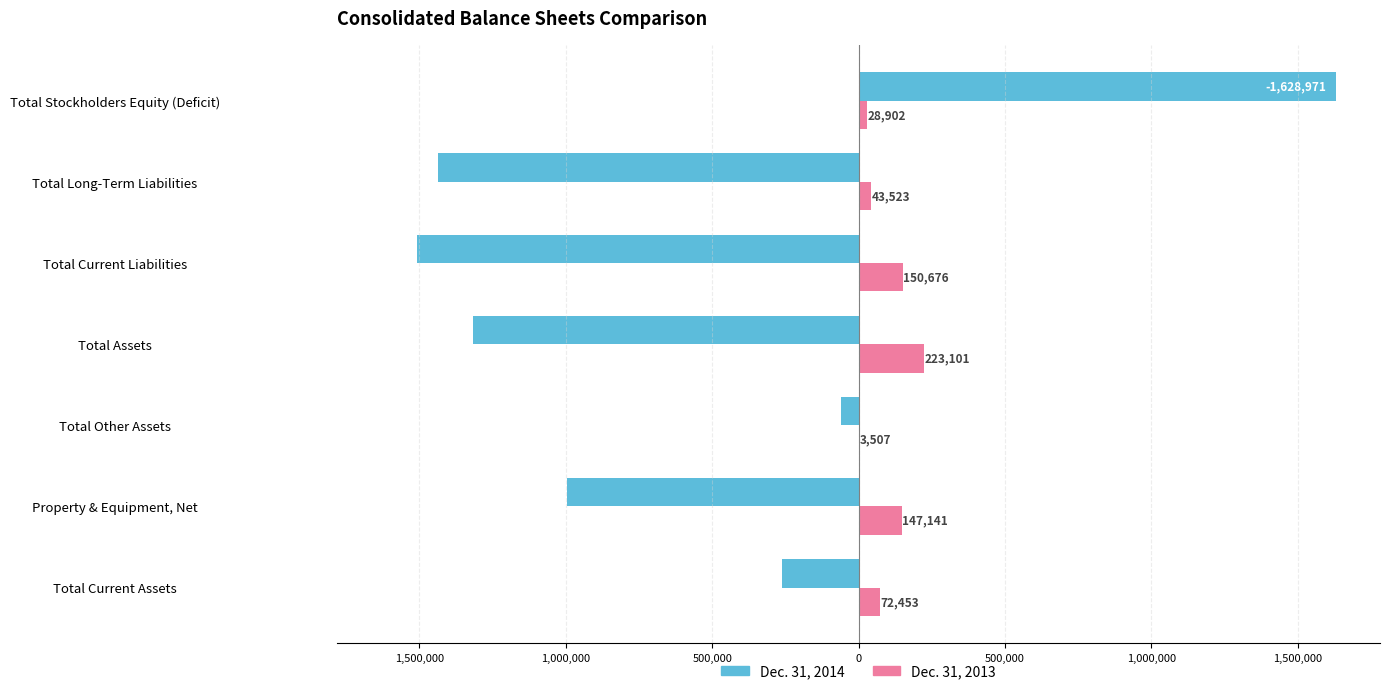

What is the average value of the Dec. 31, 2014 series?

-564697